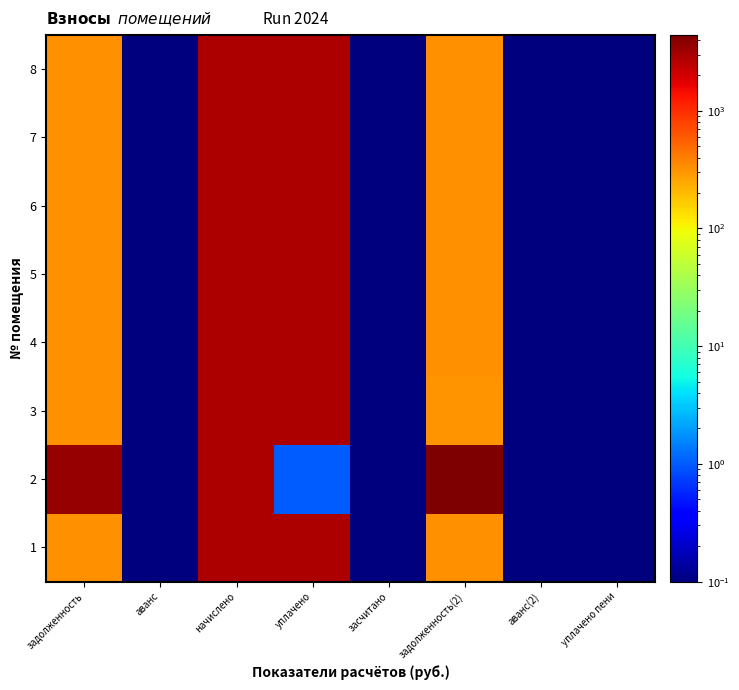

Reading left to right, extract all data points from this chart.

1: задолженность=320.1	аванс=0.1	начислено=2881.0	уплачено=2868.8	засчитано=0.1	задолженность(2)=320.1	аванс(2)=0.1	уплачено пени=0.1
2: задолженность=3460.4	аванс=0.1	начислено=2881.0	уплачено=1.0	засчитано=0.1	задолженность(2)=4419.7	аванс(2)=0.1	уплачено пени=0.1
3: задолженность=318.1	аванс=0.1	начислено=2862.5	уплачено=2851.4	засчитано=0.1	задолженность(2)=317.1	аванс(2)=0.1	уплачено пени=0.1
4: задолженность=320.1	аванс=0.1	начислено=2881.0	уплачено=2868.8	засчитано=0.1	задолженность(2)=320.1	аванс(2)=0.1	уплачено пени=0.1
5: задолженность=321.1	аванс=0.1	начислено=2890.3	уплачено=2878.1	засчитано=0.1	задолженность(2)=321.1	аванс(2)=0.1	уплачено пени=0.1
6: задолженность=321.1	аванс=0.1	начислено=2890.3	уплачено=2878.1	засчитано=0.1	задолженность(2)=321.1	аванс(2)=0.1	уплачено пени=0.1
7: задолженность=320.1	аванс=0.1	начислено=2881.0	уплачено=2868.8	засчитано=0.1	задолженность(2)=320.1	аванс(2)=0.1	уплачено пени=0.1
8: задолженность=318.1	аванс=0.1	начислено=2862.5	уплачено=2850.4	засчитано=0.1	задолженность(2)=318.1	аванс(2)=0.1	уплачено пени=0.1